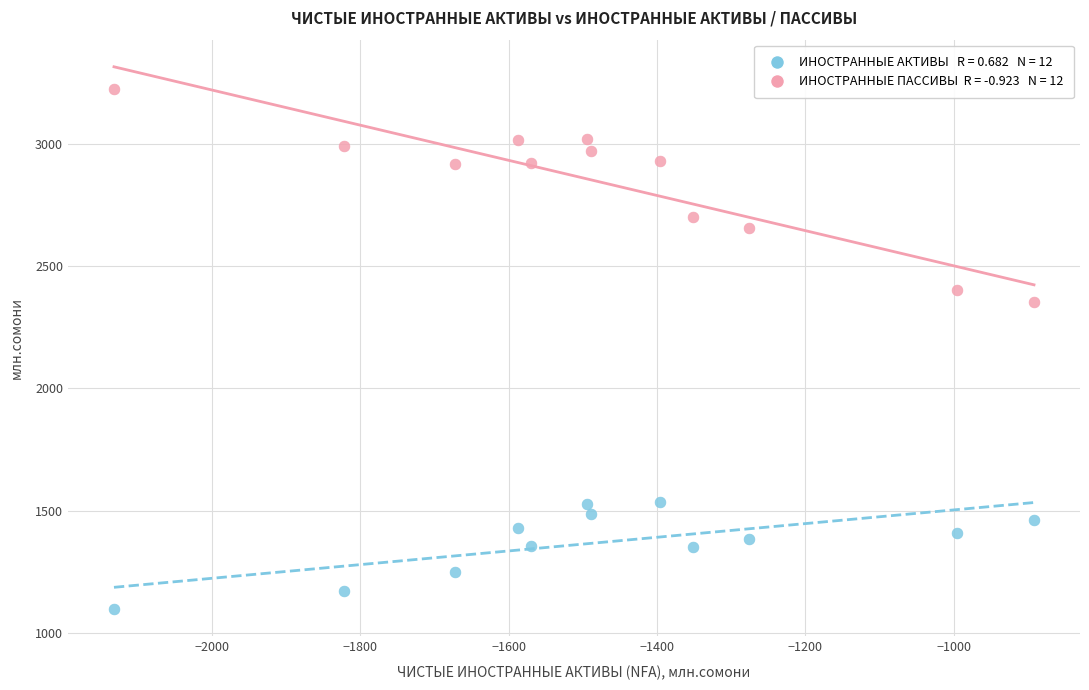

Across all data points, what is the range of Y values (max minus min)?

2132.3